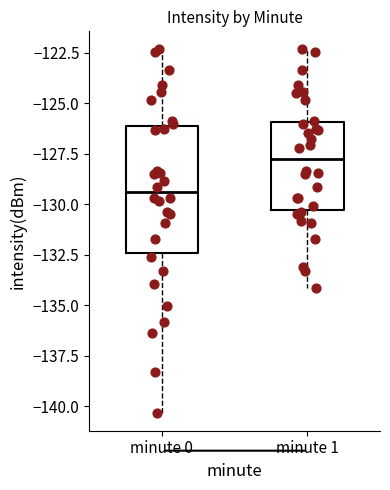

Which box is the tallest, from its lower edge to its upper edge?

minute 0